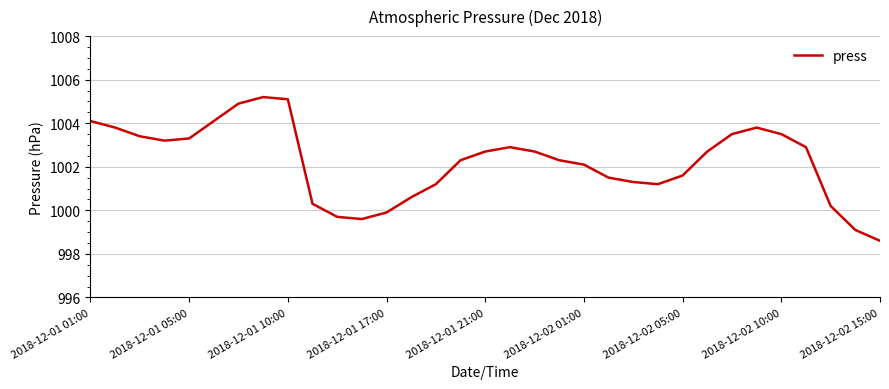

Does the chart display data point markers on the line(s)?

No